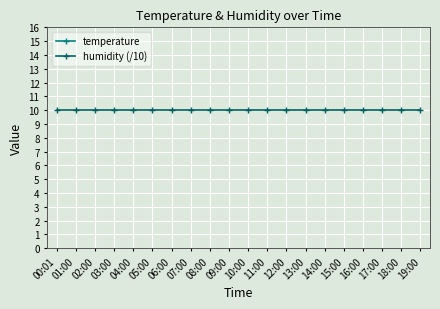

What is the lowest value of the humidity (/10) series?

10.0